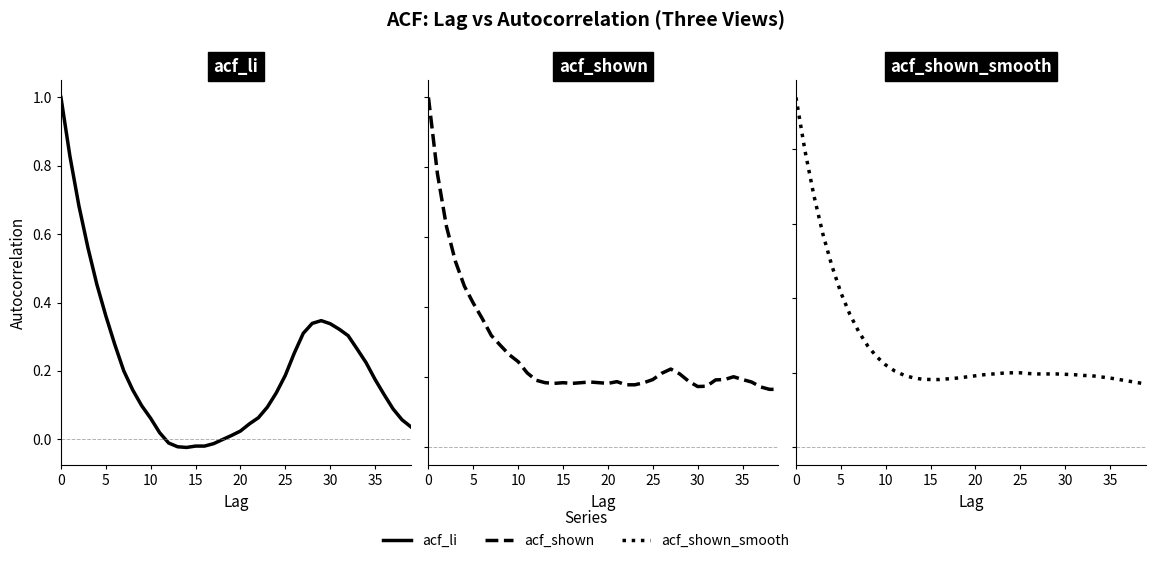

The value of acf_li at 0 is 0.4. True or false?

False